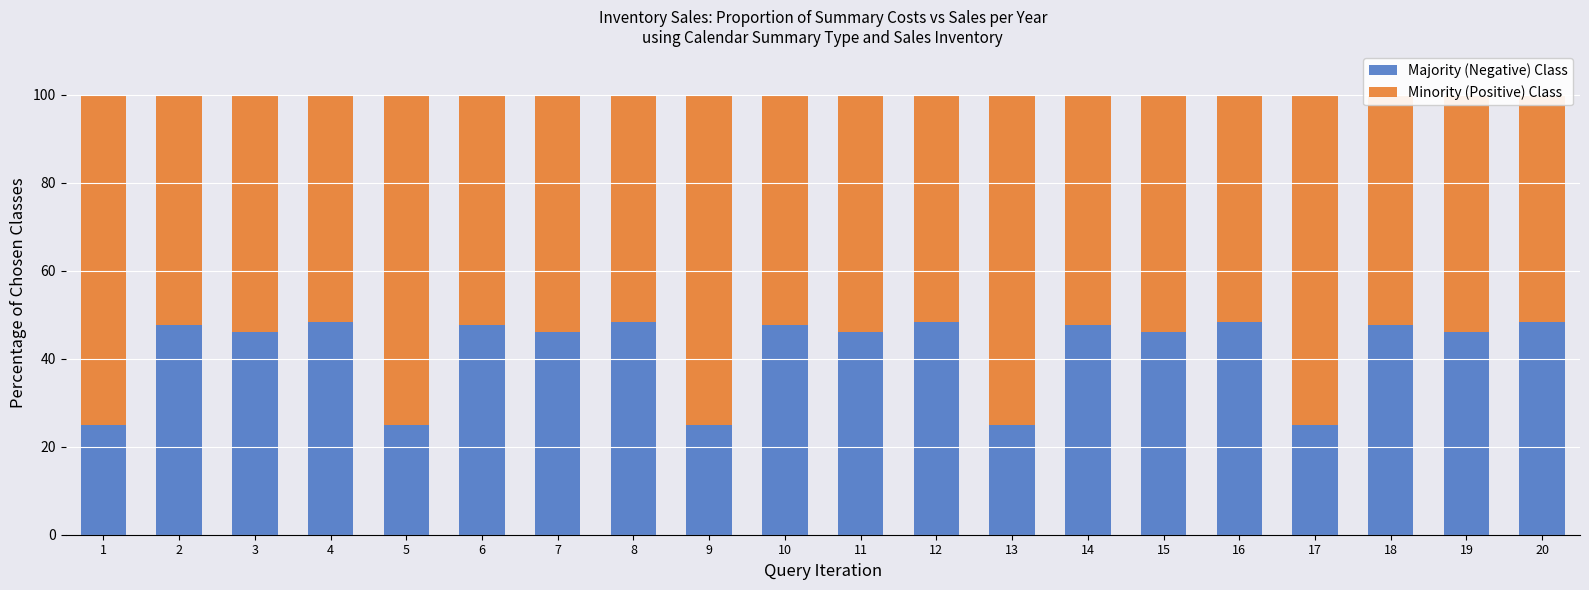

What is the total value across all series at 8?

100.0